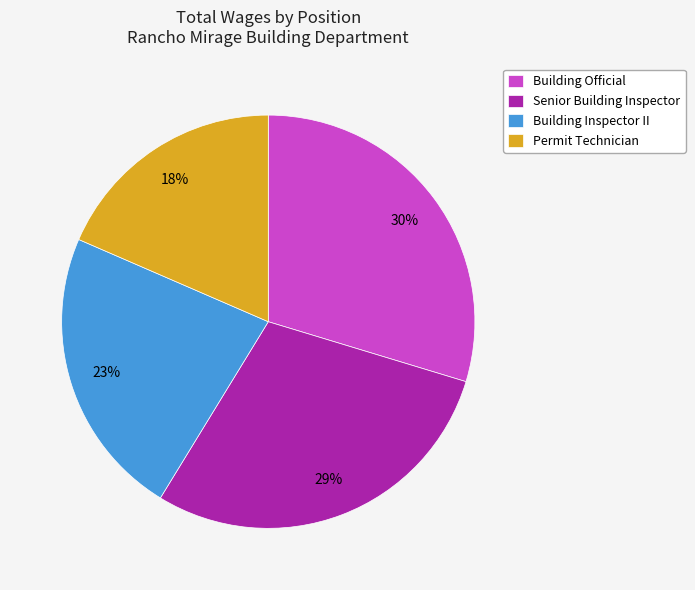

How many slices are in this pie chart?

4